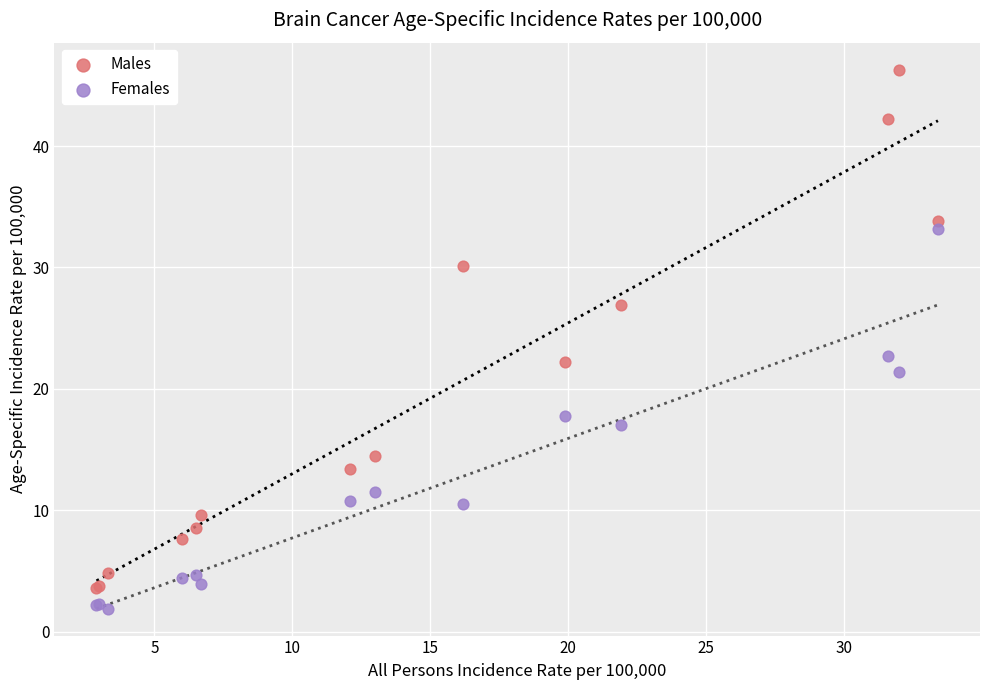

What is the X range (max minus min) for the scatter plot?

30.5